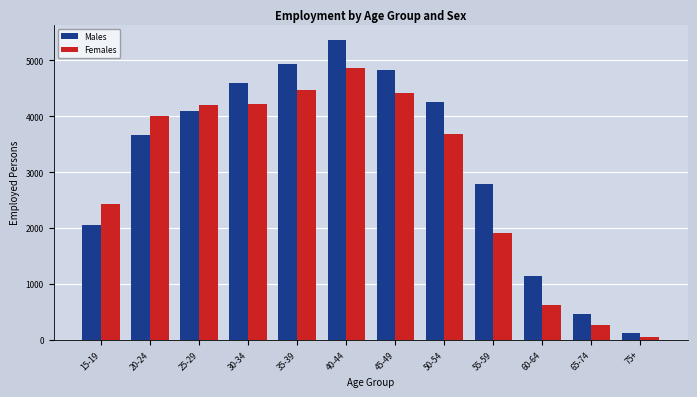

The Females series shows 4006 at 20-24. True or false?

True